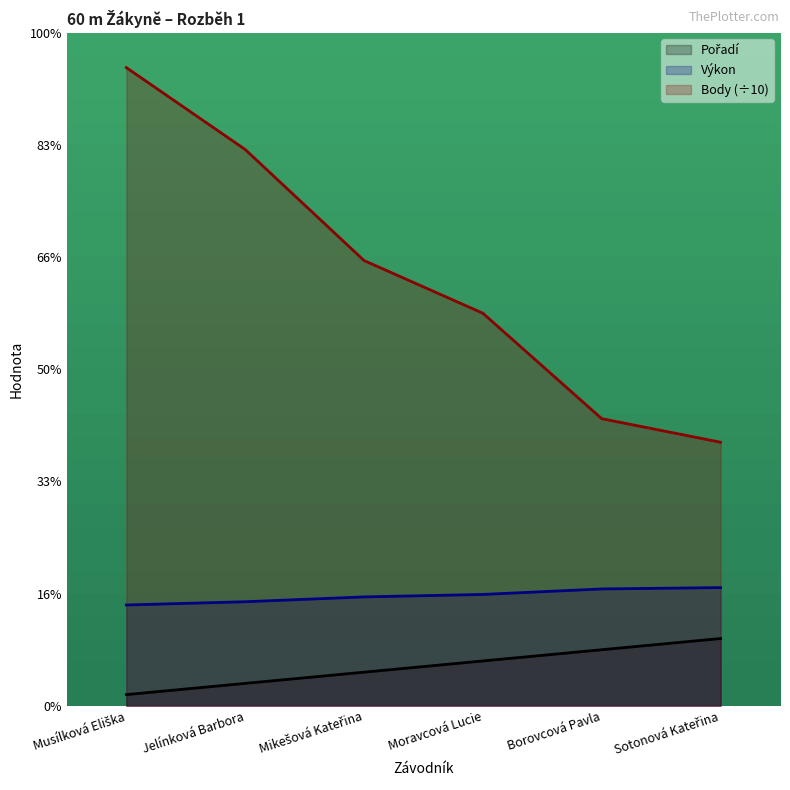

Reading left to right, extract all data points from this chart.

Pořadí: 1.0	2.0	3.0	4.0	5.0	6.0
Výkon: 9.0	9.3	9.7	9.9	10.4	10.5
Body: 56.9	49.6	39.7	35.0	25.6	23.5